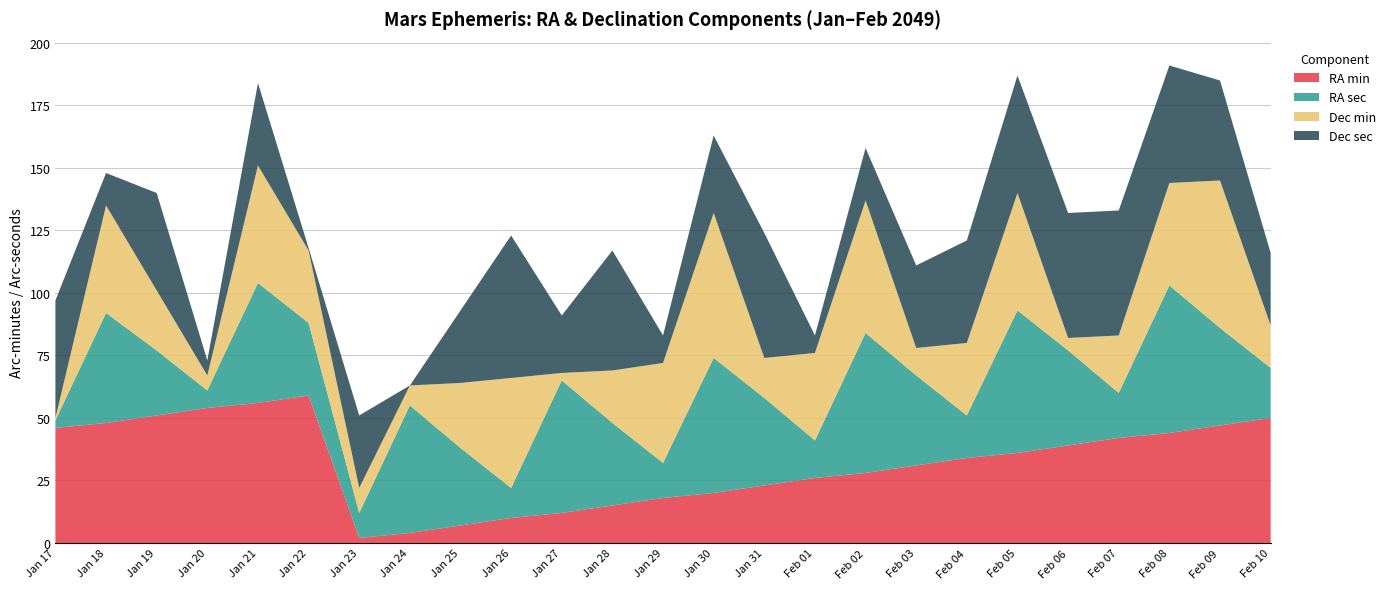

Reading left to right, what are all the values shown in this chart?

RA min: Jan 17=46	Jan 18=48	Jan 19=51	Jan 20=54	Jan 21=56	Jan 22=59	Jan 23=2	Jan 24=4	Jan 25=7	Jan 26=10	Jan 27=12	Jan 28=15	Jan 29=18	Jan 30=20	Jan 31=23	Feb 01=26	Feb 02=28	Feb 03=31	Feb 04=34	Feb 05=36	Feb 06=39	Feb 07=42	Feb 08=44	Feb 09=47	Feb 10=50
RA sec: Jan 17=3	Jan 18=44	Jan 19=26	Jan 20=7	Jan 21=48	Jan 22=29	Jan 23=10	Jan 24=51	Jan 25=31	Jan 26=12	Jan 27=53	Jan 28=33	Jan 29=14	Jan 30=54	Jan 31=35	Feb 01=15	Feb 02=56	Feb 03=36	Feb 04=17	Feb 05=57	Feb 06=38	Feb 07=18	Feb 08=59	Feb 09=39	Feb 10=20
Dec min: Jan 17=1	Jan 18=43	Jan 19=24	Jan 20=6	Jan 21=47	Jan 22=29	Jan 23=10	Jan 24=8	Jan 25=26	Jan 26=44	Jan 27=3	Jan 28=21	Jan 29=40	Jan 30=58	Jan 31=16	Feb 01=35	Feb 02=53	Feb 03=11	Feb 04=29	Feb 05=47	Feb 06=5	Feb 07=23	Feb 08=41	Feb 09=59	Feb 10=17
Dec sec: Jan 17=47	Jan 18=13	Jan 19=39	Jan 20=6	Jan 21=33	Jan 22=1	Jan 23=29	Jan 24=0	Jan 25=29	Jan 26=57	Jan 27=23	Jan 28=48	Jan 29=11	Jan 30=31	Jan 31=50	Feb 01=7	Feb 02=21	Feb 03=33	Feb 04=41	Feb 05=47	Feb 06=50	Feb 07=50	Feb 08=47	Feb 09=40	Feb 10=29